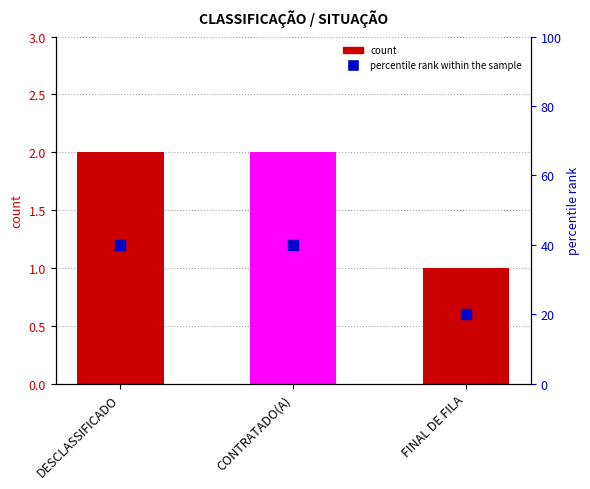

Which series reaches the minimum Y coordinate?

count